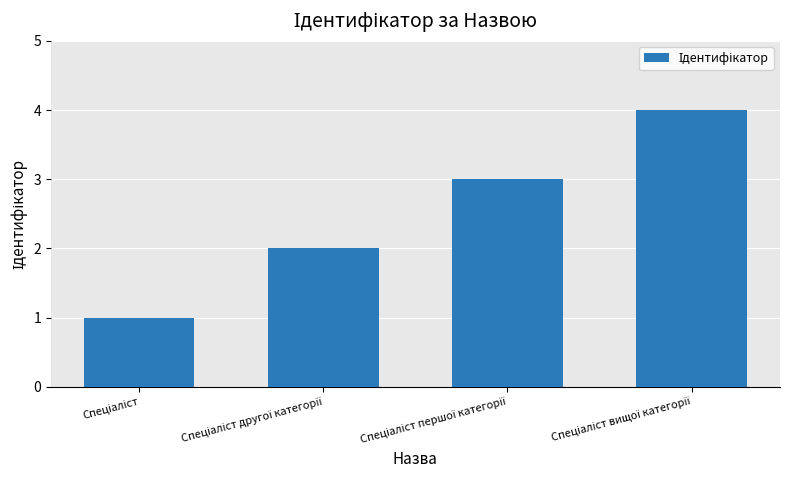

How many distinct data groups are displayed?

1